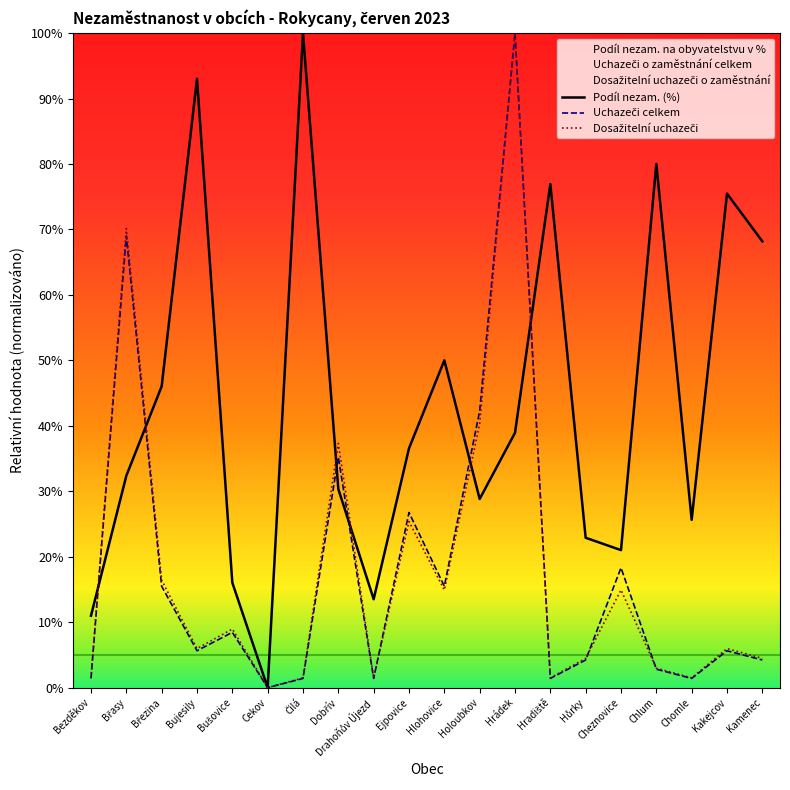

Rank the categories by Uchazeči o zaměstnání celkem value from highest to lowest.

Hrádek, Břasy, Holoubkov, Dobřív, Ejpovice, Cheznovice, Březina, Hlohovice, Bušovice, Bujesily, Kakejcov, Hůrky, Kamenec, Chlum, Bezděkov, Čilá, Drahoňův Újezd, Hradiště, Chomle, Cekov